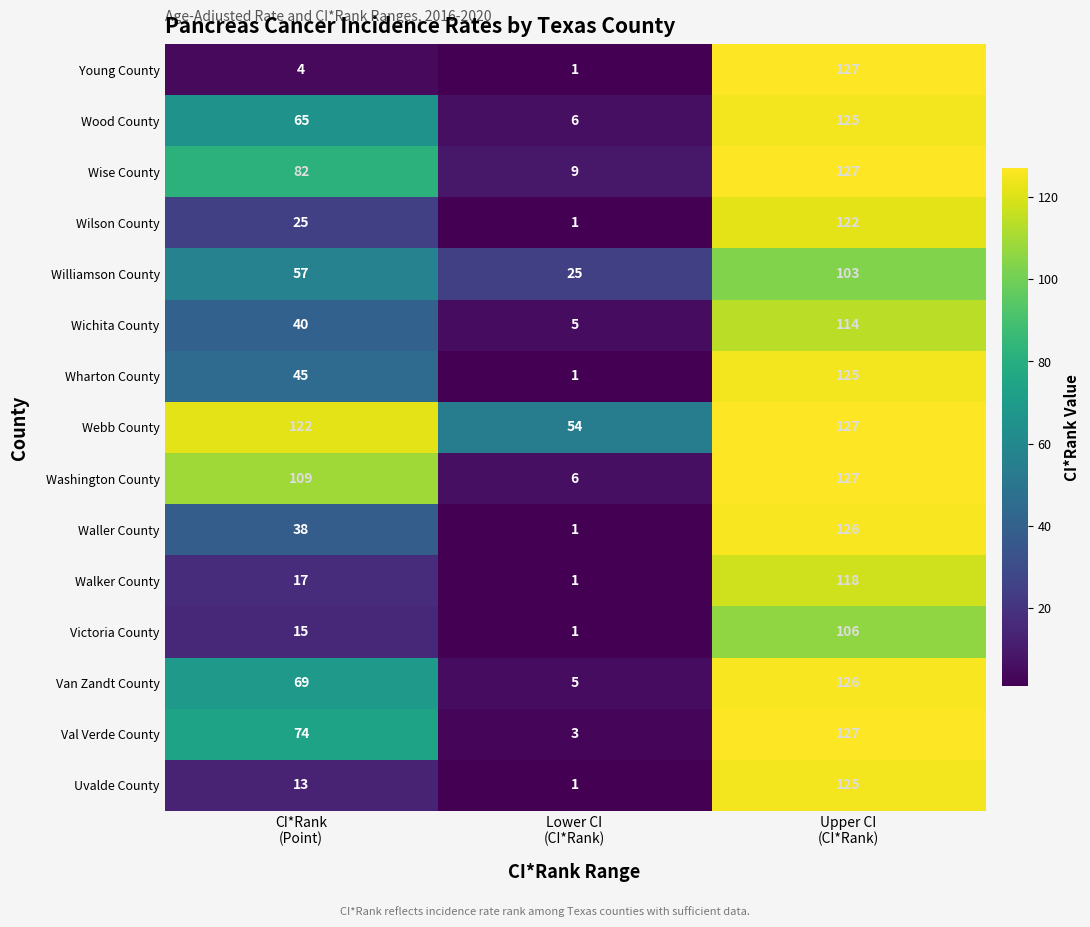

What is the difference between the maximum and second lowest values in the Walker County series?

101